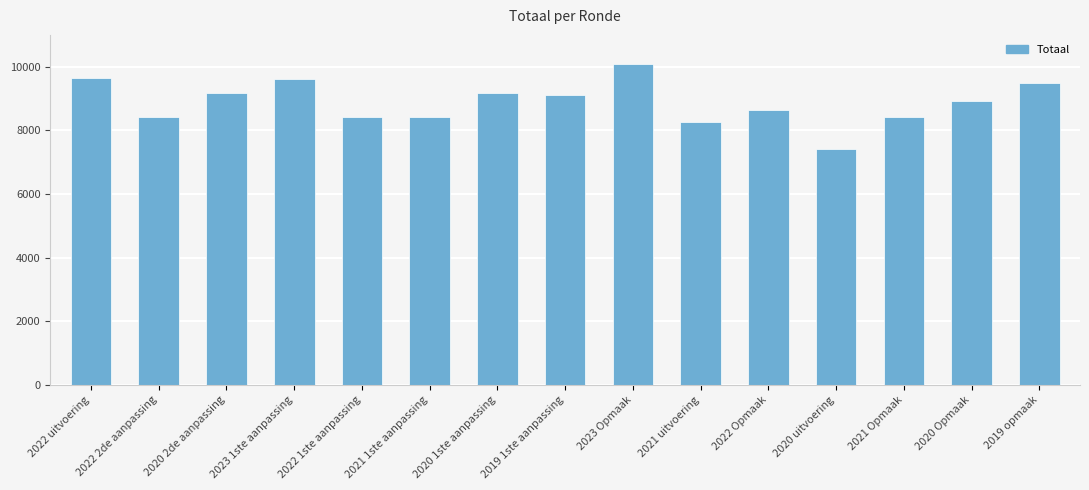

The chart shows a value of 8936 at 2020 Opmaak. True or false?

True